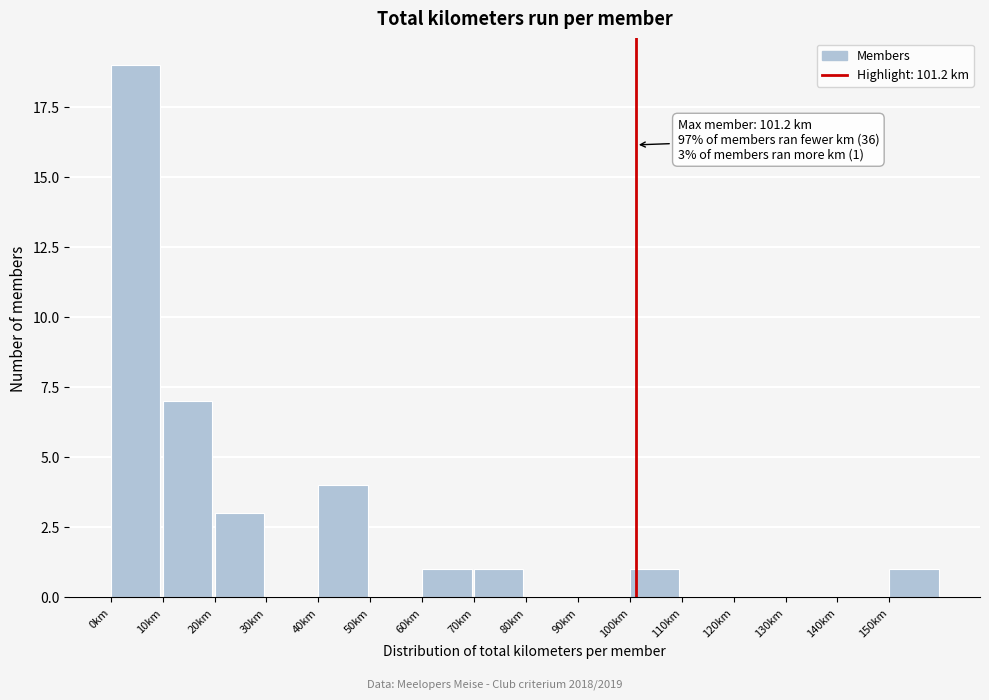

Over which range of the x-axis is the bar tallest?

0 to 10